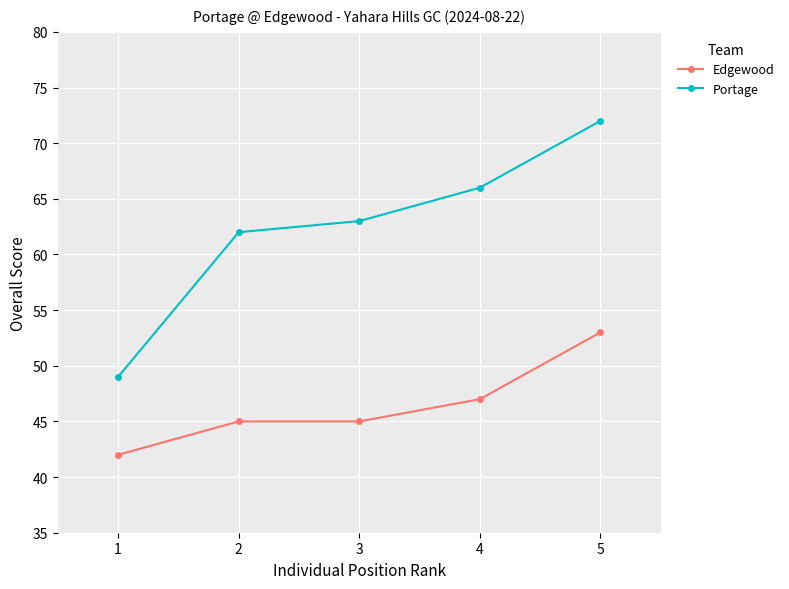

What is the sum of all Edgewood values?

232